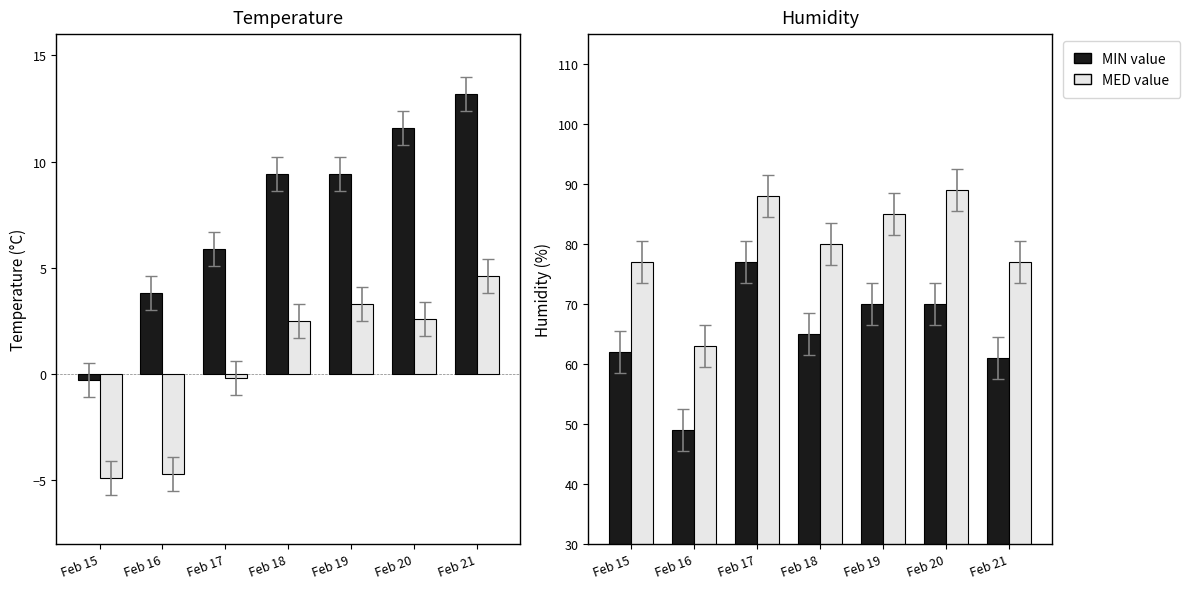

Is the value of Humidity MED (%) at Feb 15 greater than the value of Temp MIN (°C) at Feb 21?

Yes